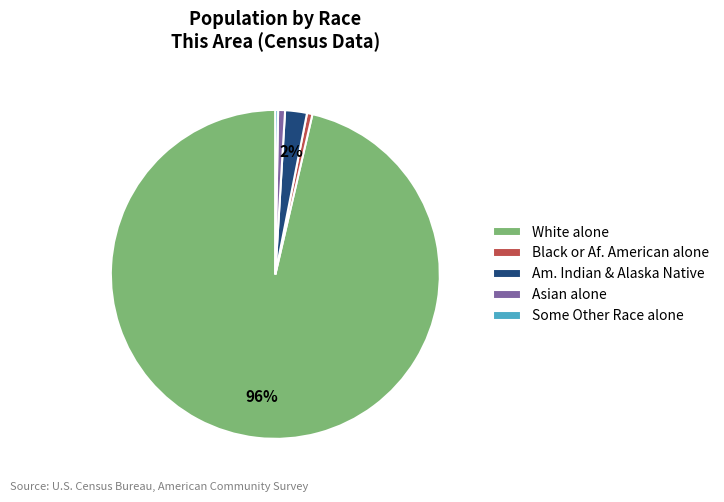

To the nearest percent, what is the difference between the Am. Indian & Alaska Native and White alone slice percentages?

94%